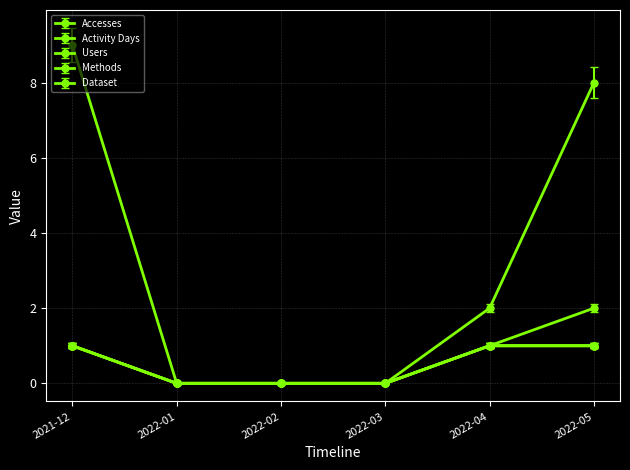

Does the chart have visible grid lines?

Yes